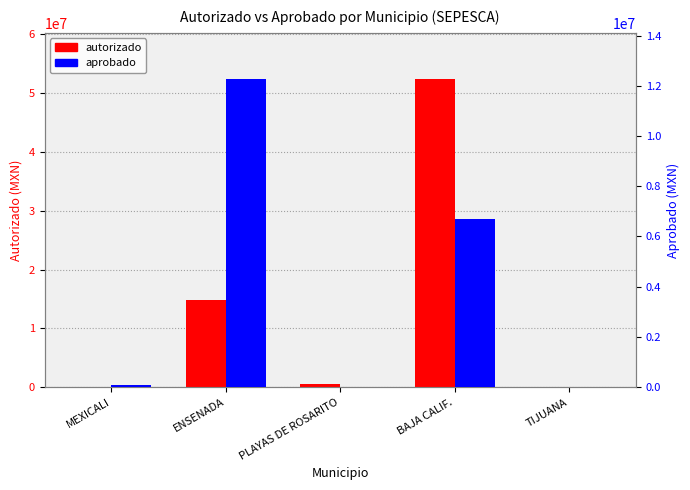

What are all the series names shown in the legend?

autorizado, aprobado